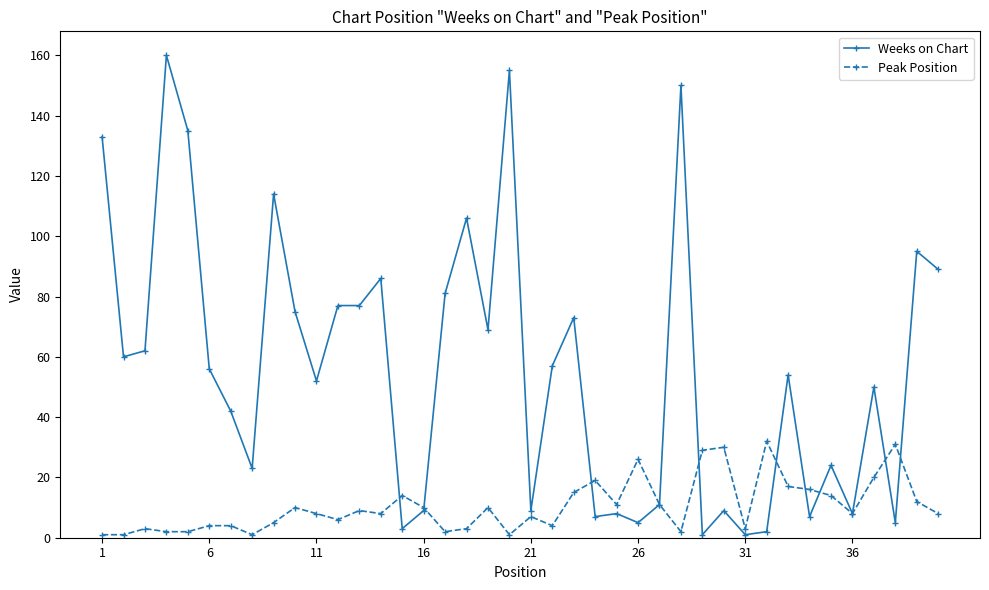

How many categories are shown in the chart?

40